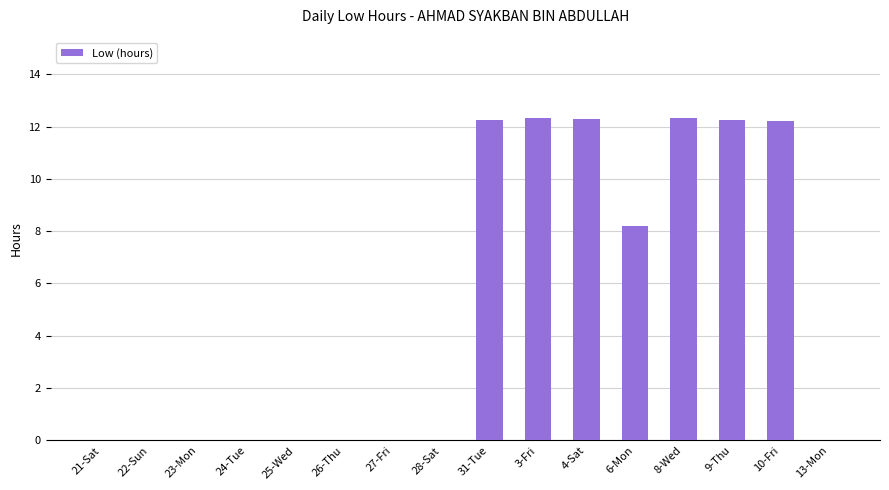

What is the sum of all values?

81.8